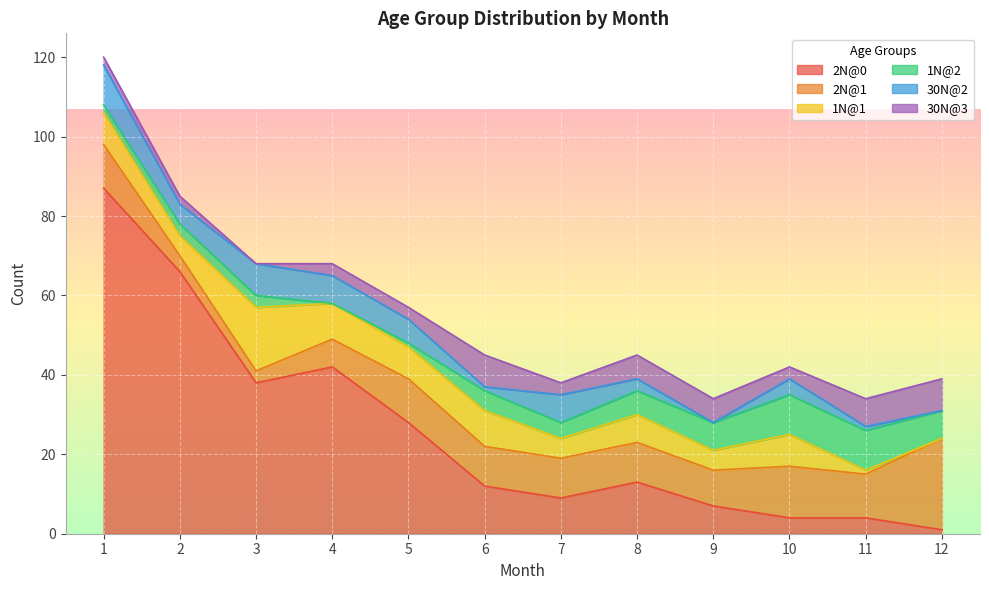

Which category has the lowest value in the 2N@0 series?

12